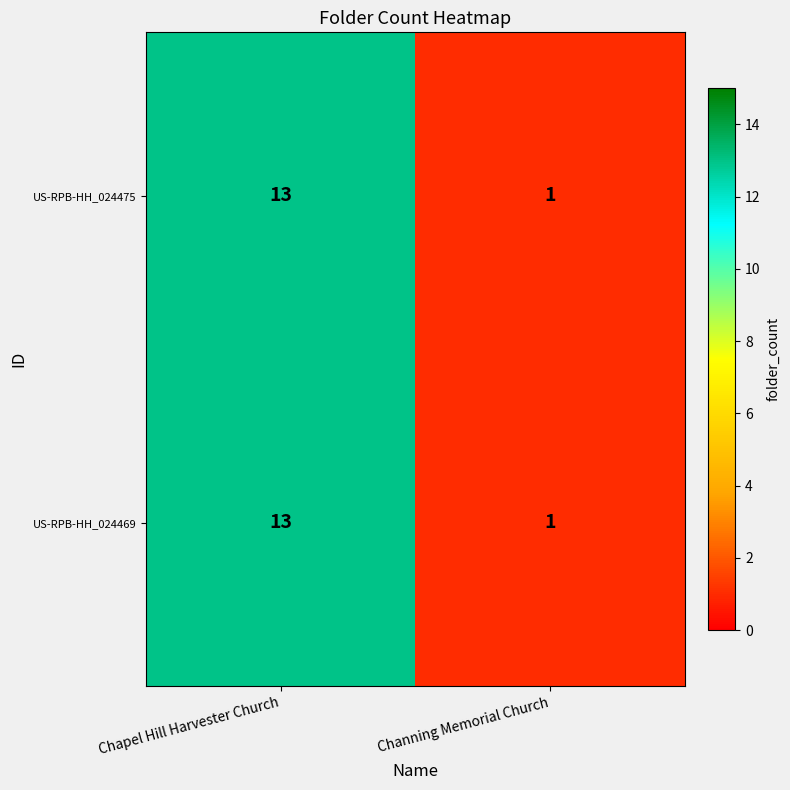

True or false: US-RPB-HH_024475 has a value of 1 at Channing Memorial Church.

True